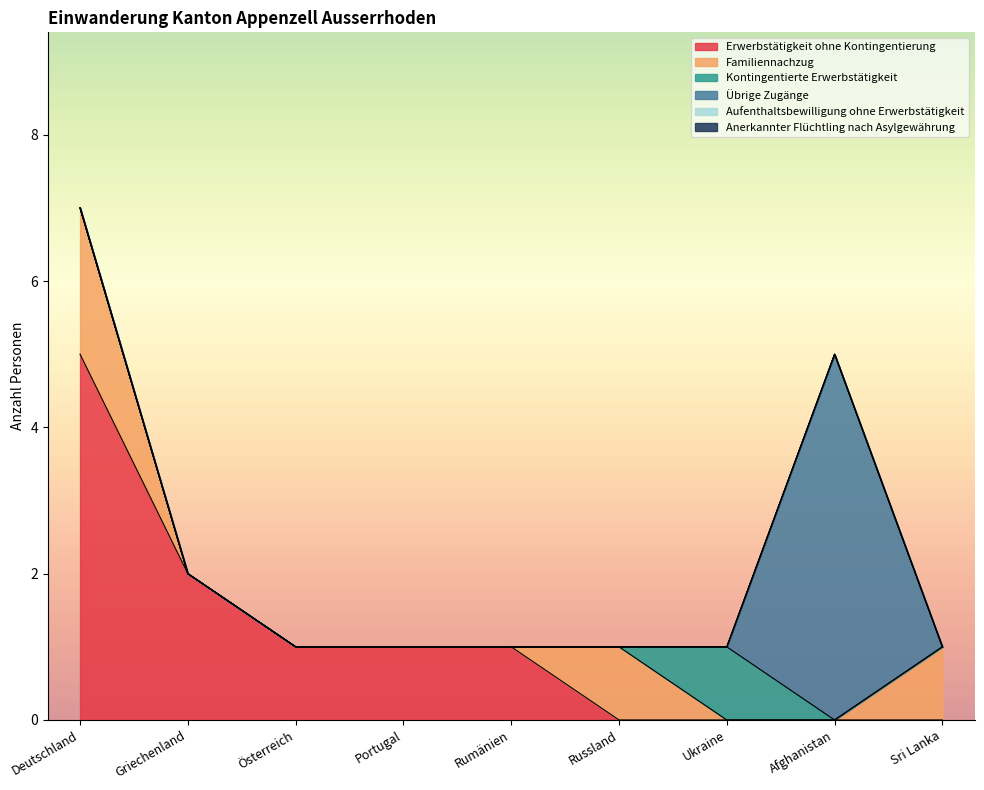

Is it true that Aufenthaltsbewilligung ohne Erwerbstätigkeit equals 0 at Deutschland?

True